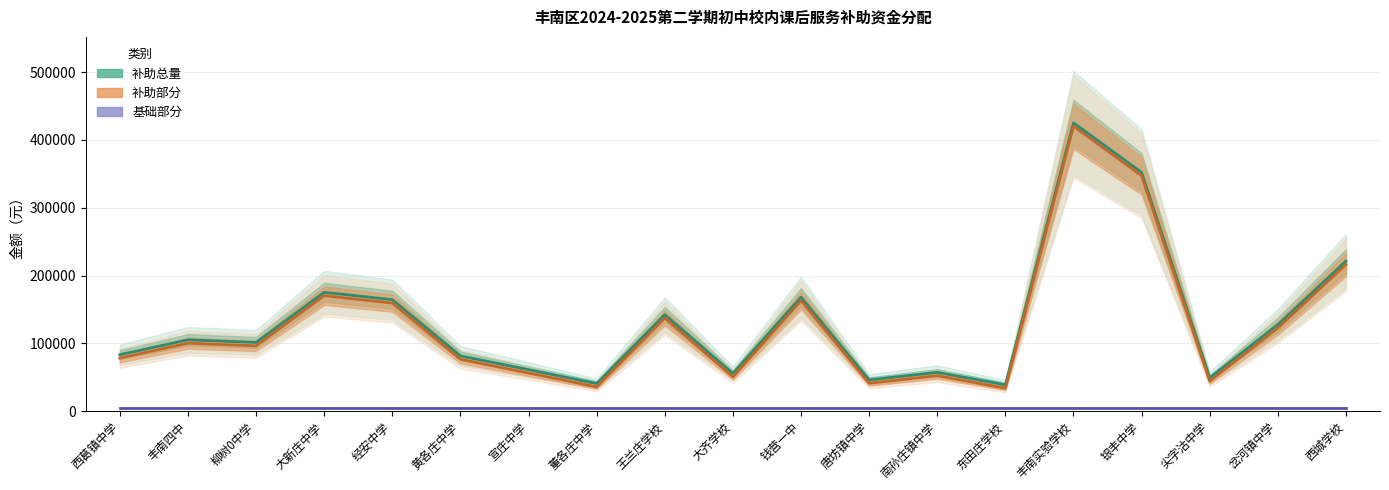

Between 银丰中学 and 唐坊镇中学, which is larger?

银丰中学